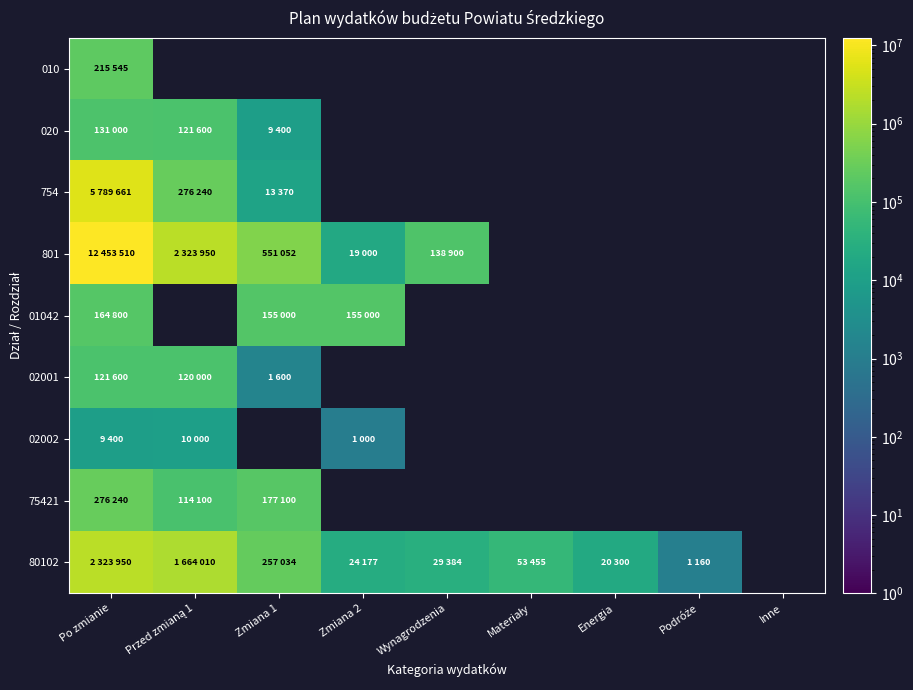

List the series in order of their peak value, lowest first.

02002, 02001, 020, 01042, 010, 75421, 80102, 754, 801